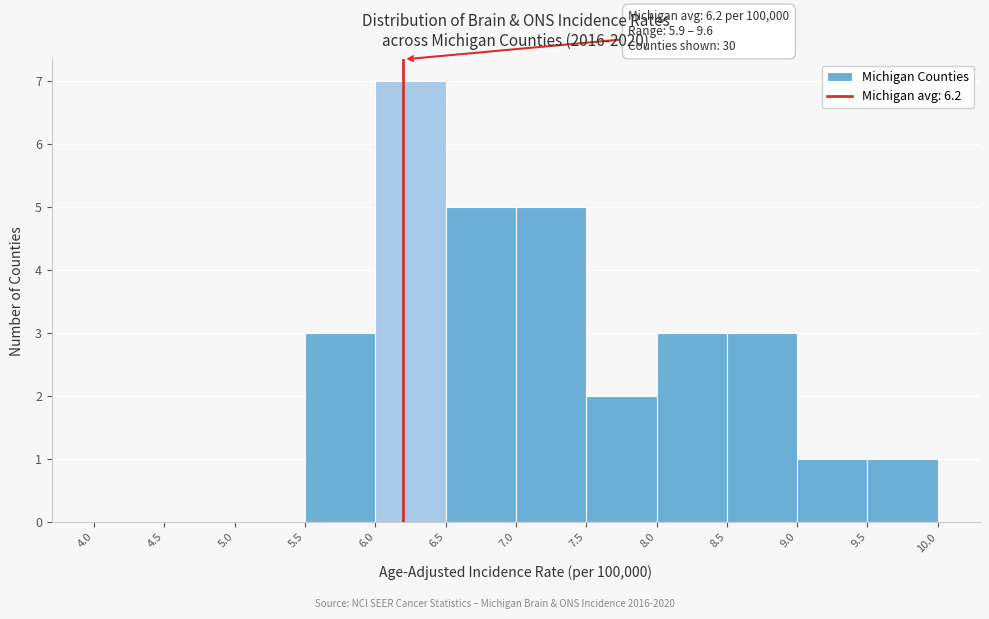

Over which range of the x-axis is the bar tallest?

6.0 to 6.5